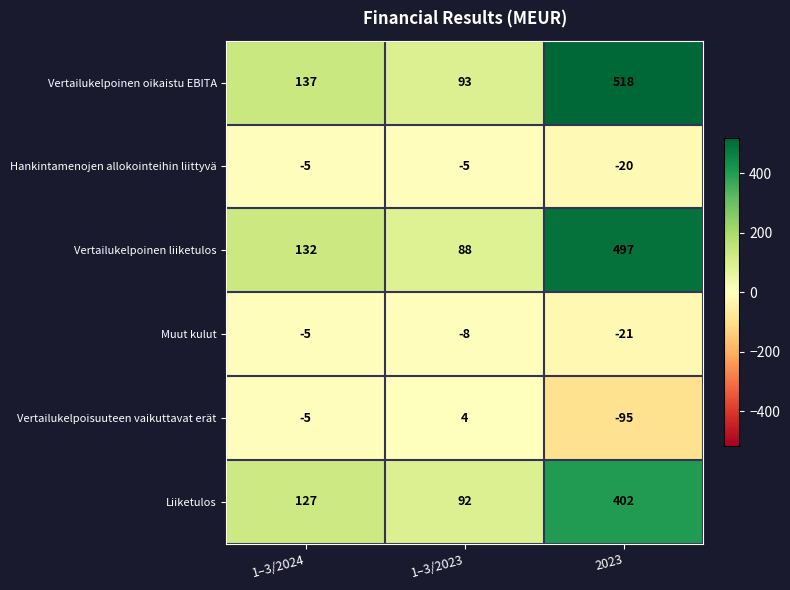

Rank the series at 2023 from lowest to highest value.

Vertailukelpoisuuteen vaikuttavat erät, Muut kulut, Hankintamenojen allokointeihin liittyvä, Liiketulos, Vertailukelpoinen liiketulos, Vertailukelpoinen oikaistu EBITA